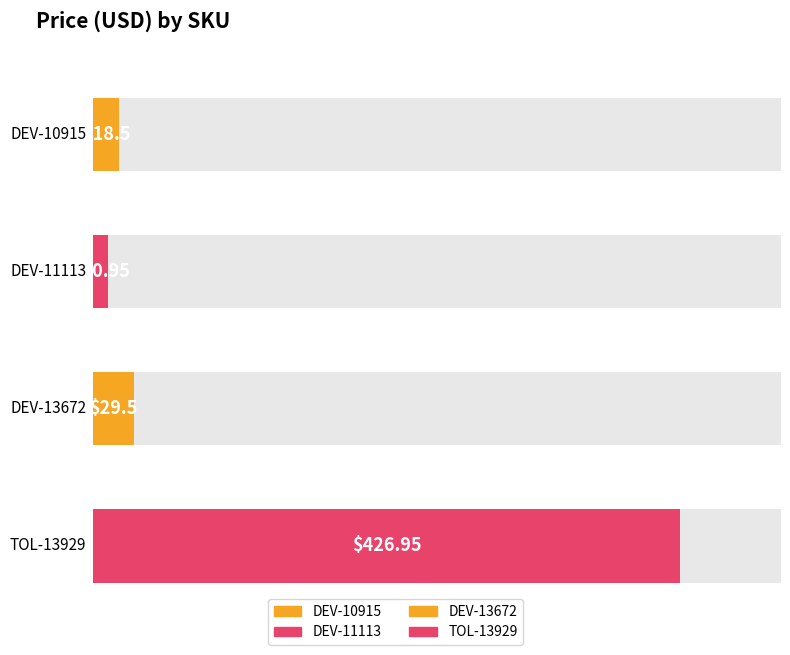

Does the chart contain any negative values?

No